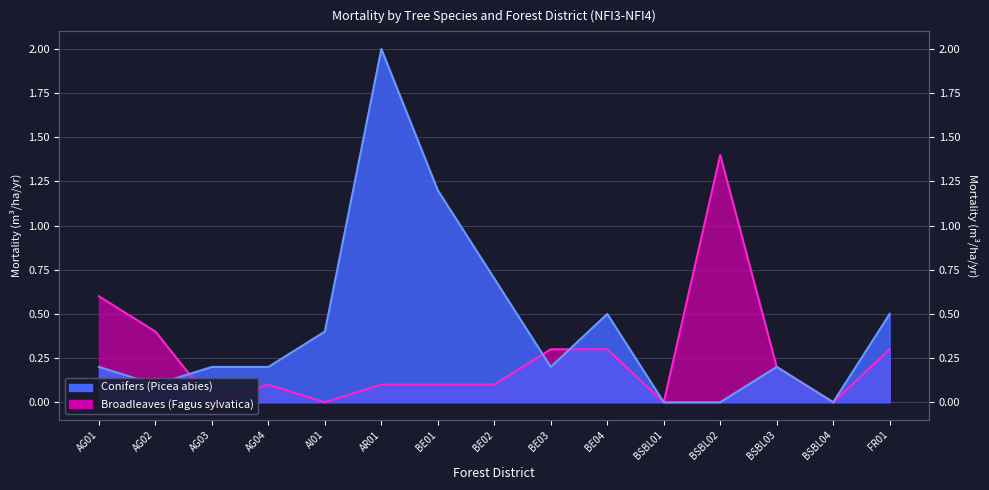

How many times do Conifers (Picea abies) and Broadleaves (Fagus sylvatica) cross each other?

3